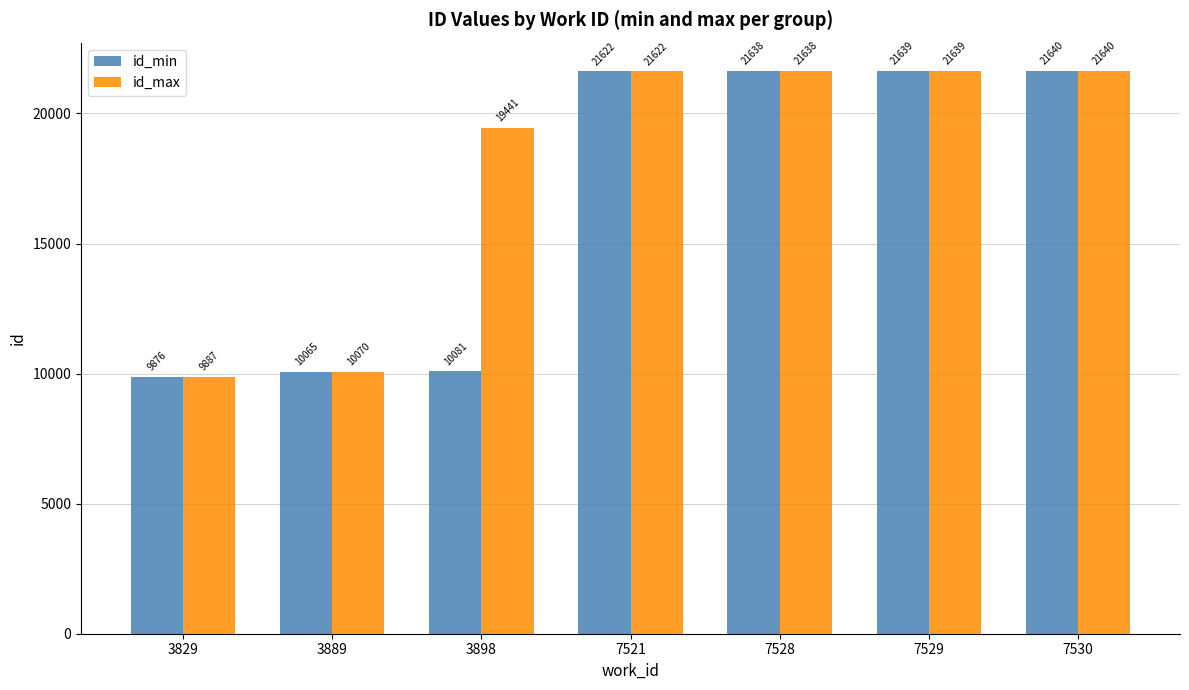

Rank the categories by id_max value from lowest to highest.

3829, 3889, 3898, 7521, 7528, 7529, 7530